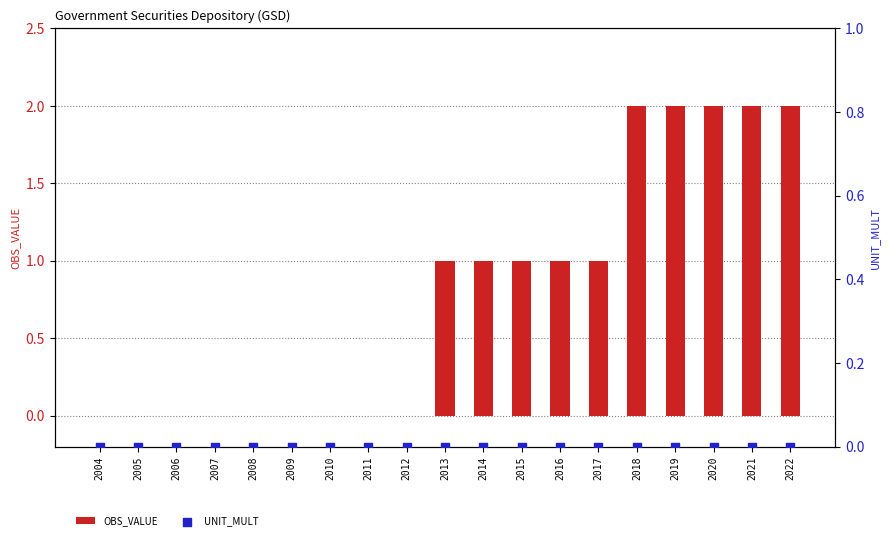

What are all the series names shown in the legend?

OBS_VALUE, UNIT_MULT